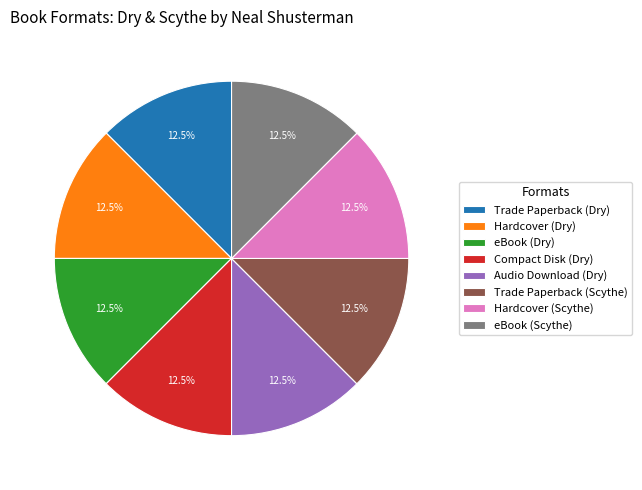

Is there any slice that represents more than half of the pie?

No